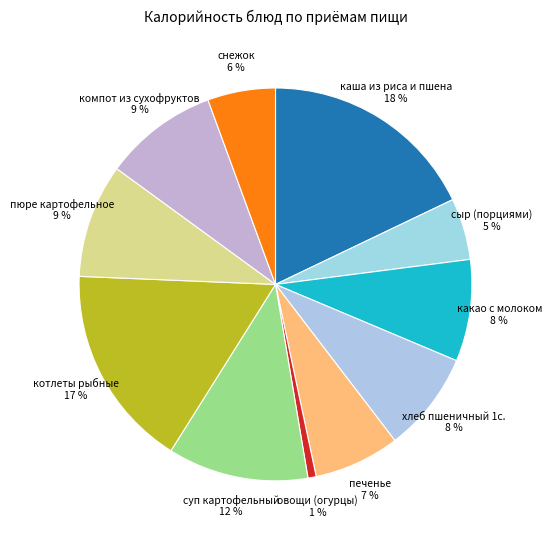

What percentage is the суп картофельный slice, to the nearest percent?

12%